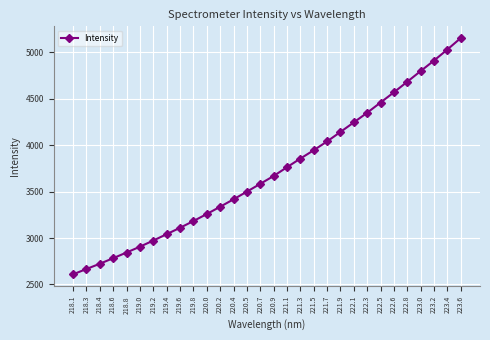

What is the difference between the maximum and minimum values?

2546.1